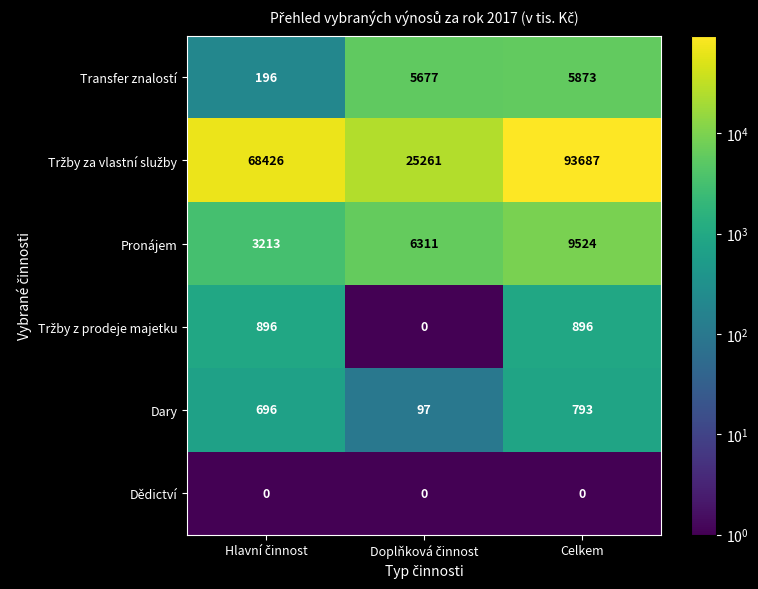

At which category is the sum across all series the highest?

Celkem